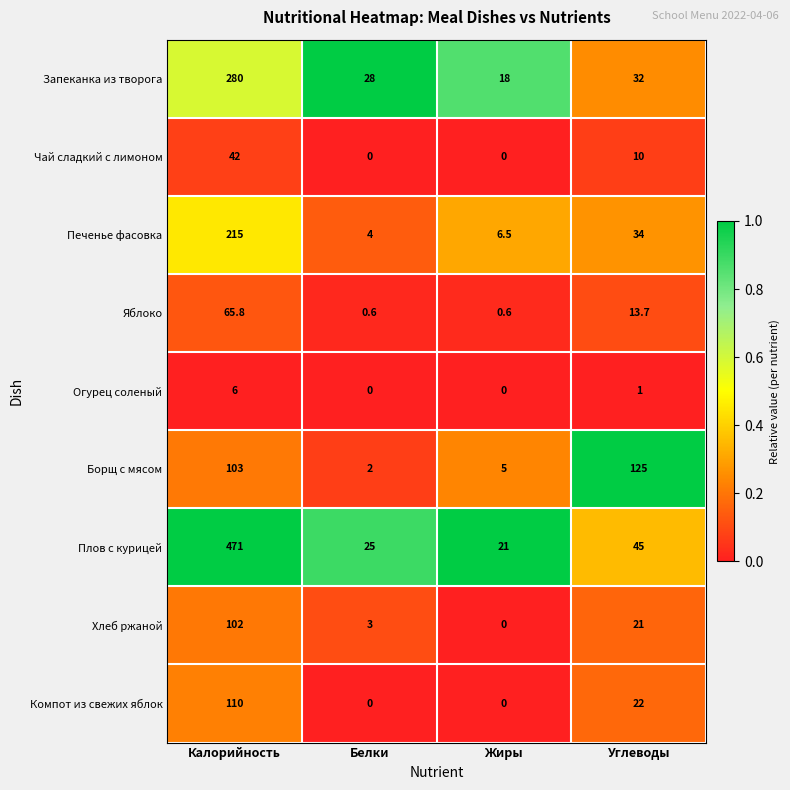

At which label is Хлеб ржаной closest to 51?

Углеводы